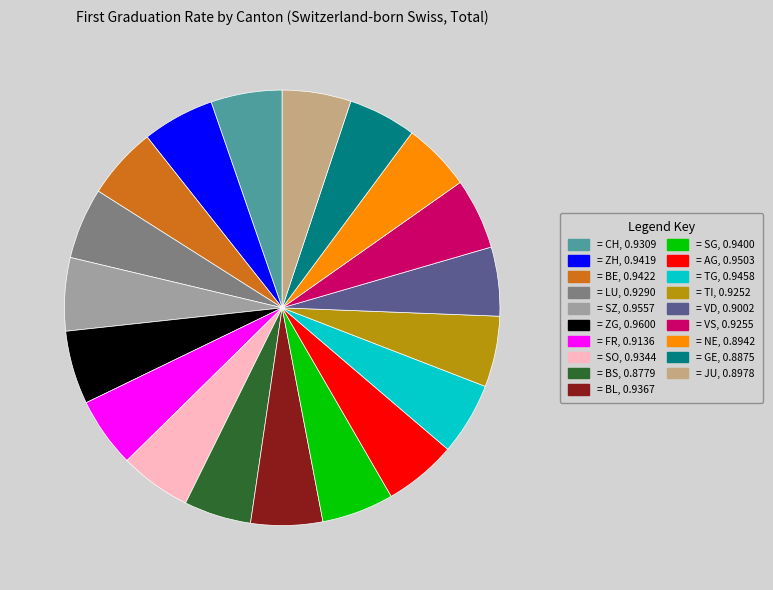

Is there any slice that represents more than half of the pie?

No